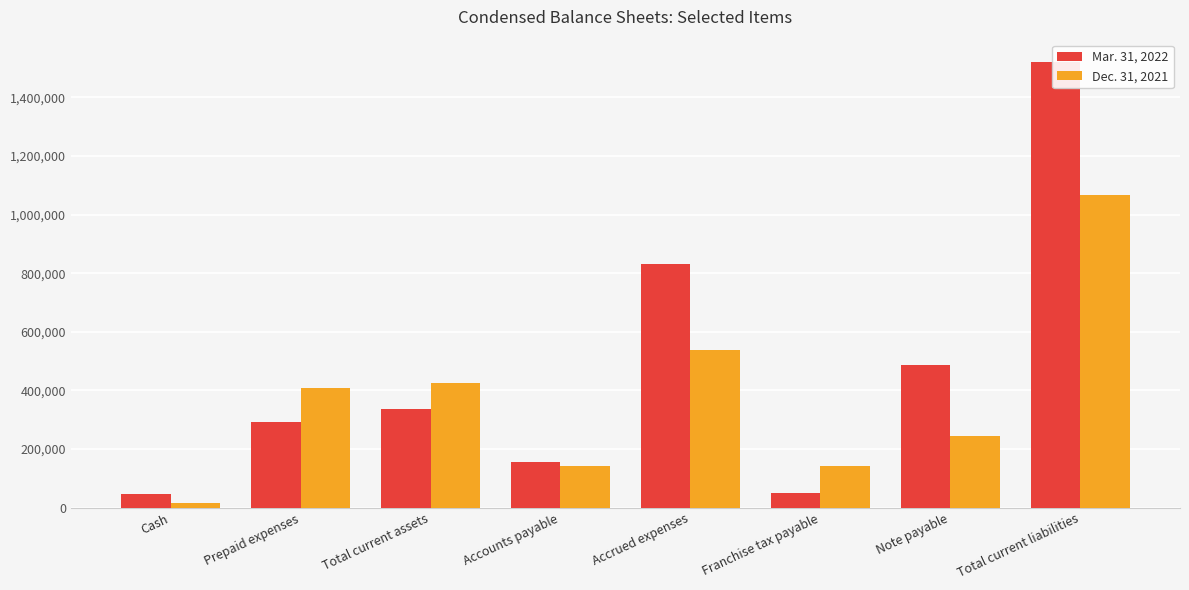

What position from the right is Accounts payable?

5